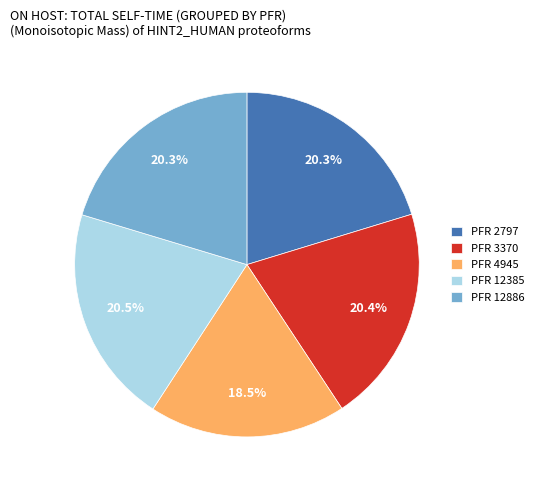

Is there any slice that represents more than half of the pie?

No